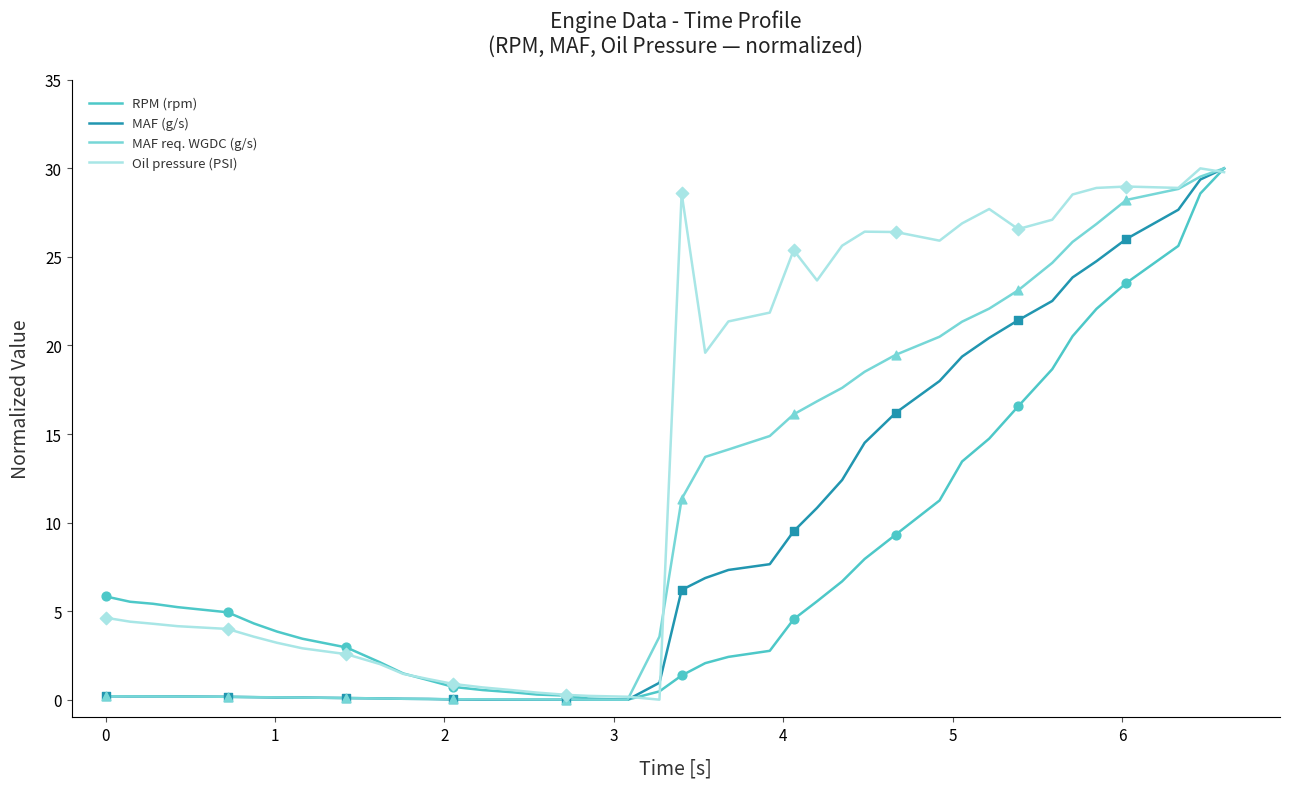

What is the maximum value shown in the chart?

30.0